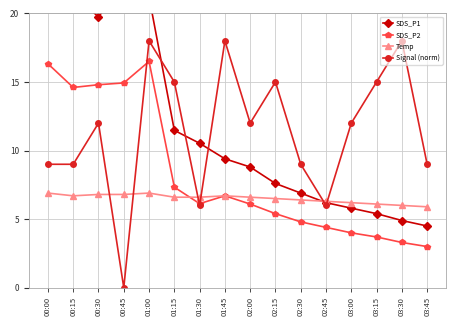

What is the average value of the Temp series?

6.5